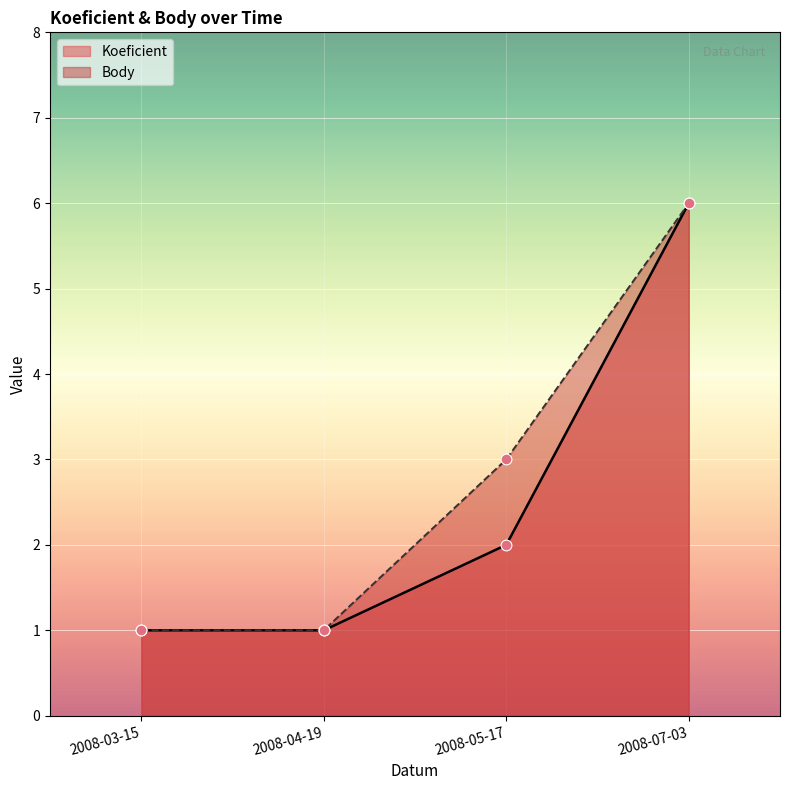

What are all the series names shown in the legend?

Koeficient, Body